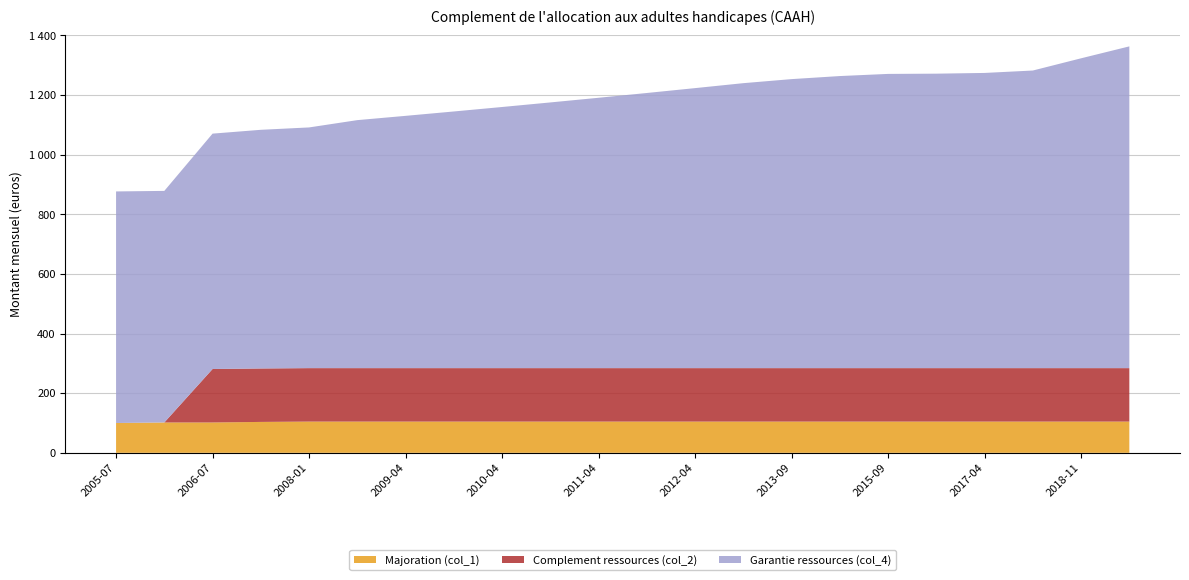

Reading left to right, transcribe all the data shown in this chart.

Majoration (col_1): 2005-07-01=100.0	2006-01-01=101.8	2006-07-01=101.8	2007-01-01=103.6	2008-01-01=104.8	2008-09-01=104.8	2009-04-01=104.8	2009-09-01=104.8	2010-04-01=104.8	2010-09-01=104.8	2011-04-01=104.8	2011-09-01=104.8	2012-04-01=104.8	2012-09-01=104.8	2013-09-01=104.8	2014-09-01=104.8	2015-09-01=104.8	2016-04-01=104.8	2017-04-01=104.8	2018-04-01=104.8	2018-11-01=104.8	2019-11-01=104.8
Complement ressources (col_2): 2005-07-01=0.0	2006-01-01=0.0	2006-07-01=179.3	2007-01-01=179.3	2008-01-01=179.3	2008-09-01=179.3	2009-04-01=179.3	2009-09-01=179.3	2010-04-01=179.3	2010-09-01=179.3	2011-04-01=179.3	2011-09-01=179.3	2012-04-01=179.3	2012-09-01=179.3	2013-09-01=179.3	2014-09-01=179.3	2015-09-01=179.3	2016-04-01=179.3	2017-04-01=179.3	2018-04-01=179.3	2018-11-01=179.3	2019-11-01=179.3
Garantie ressources (col_4): 2005-07-01=776.8	2006-01-01=776.8	2006-07-01=789.6	2007-01-01=800.6	2008-01-01=807.4	2008-09-01=831.9	2009-04-01=846.3	2009-09-01=860.9	2010-04-01=875.9	2010-09-01=891.3	2011-04-01=906.9	2011-09-01=922.9	2012-04-01=939.3	2012-09-01=955.9	2013-09-01=969.5	2014-09-01=979.8	2015-09-01=987.0	2016-04-01=987.8	2017-04-01=990.2	2018-04-01=998.3	2018-11-01=1039.3	2019-11-01=1079.3